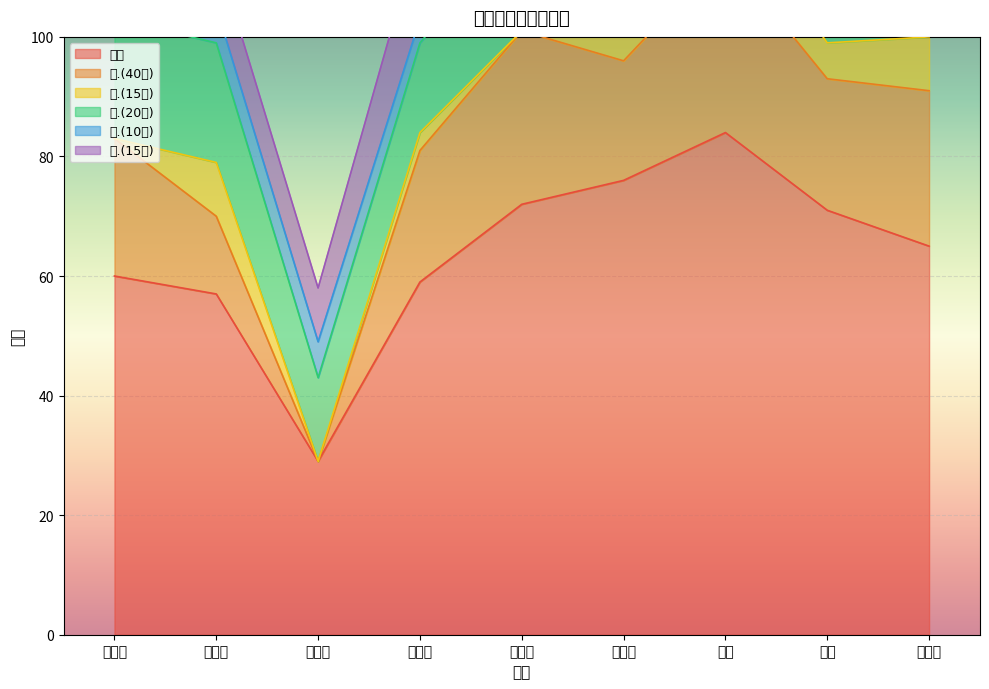

At how many categories does at least one series exceed 20?

9